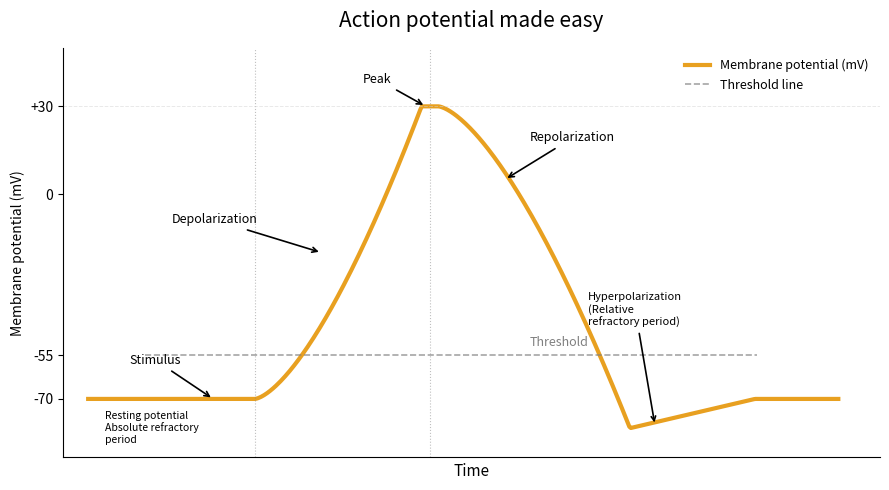

What is the minimum value for Membrane potential (mV)?

-79.9